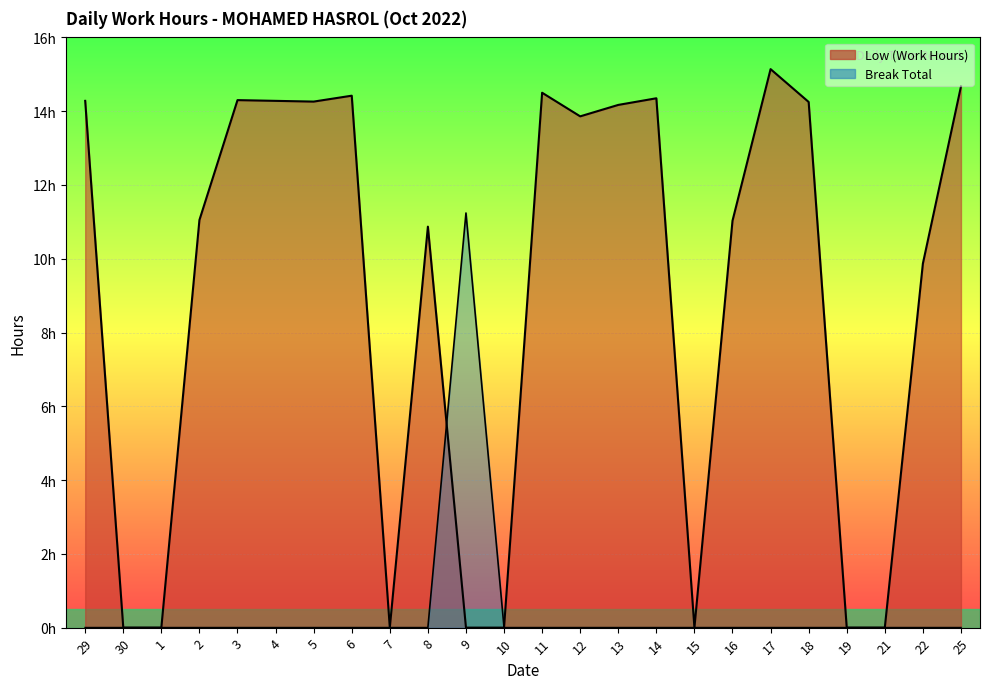

What is the difference between the second highest and second lowest values in the Low (Work Hours) series?

14.7